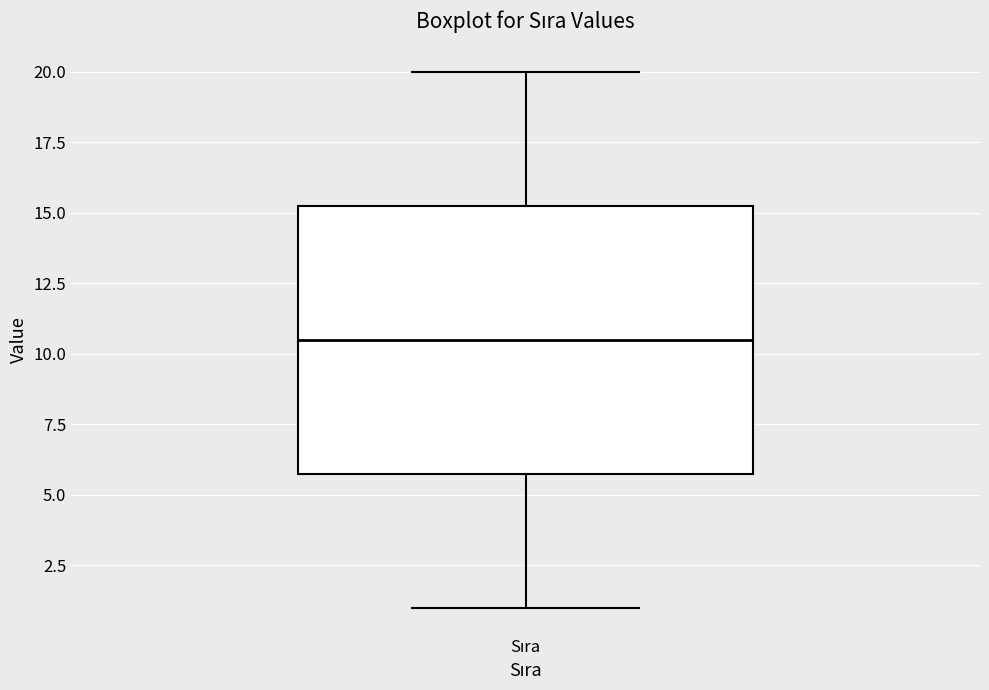

Where does the median line of the box for Sıra sit on the y-axis? The values are not printed on the chart, so give them approximately, as read against the axis.

10.5